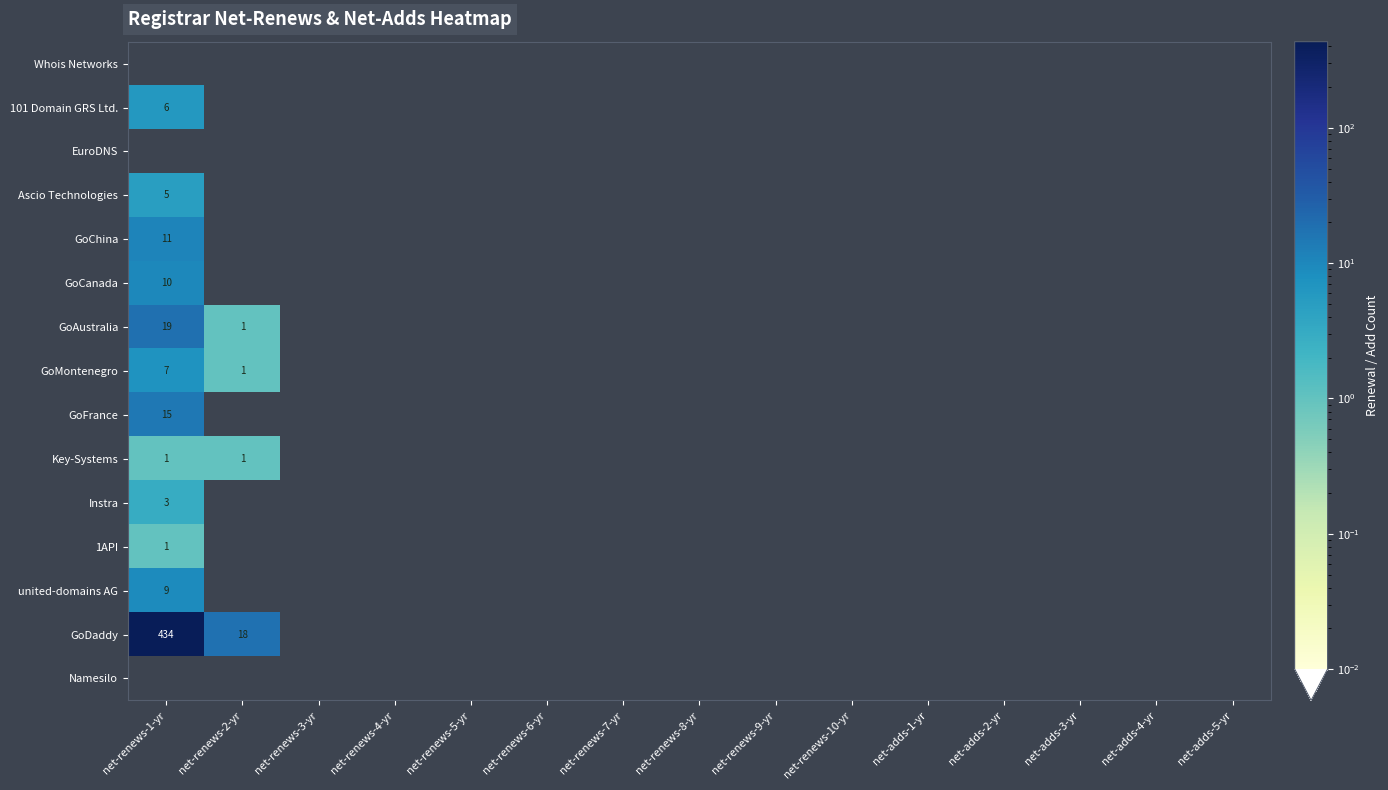

True or false: united-domains AG has a value of -3 at net-renews-6-yr.

False